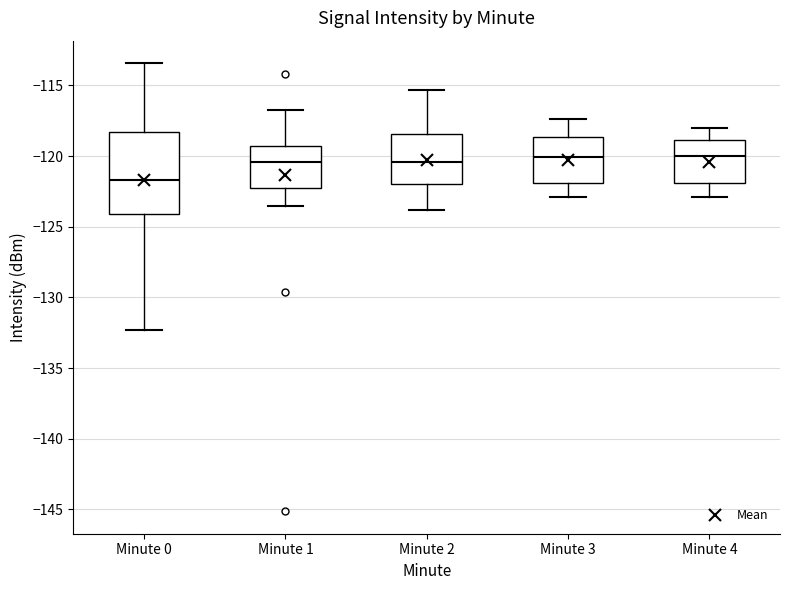

Reading left to right, read every box against the y-axis: the position of its median line, the range the box covers, and the ends of its whiskers. The values are not printed on the chart, so give them approximately, as read against the axis.

Minute 0: median -121.5, box -124.0 to -118.5, whiskers -132.5 to -113.5
Minute 1: median -120.5, box -122.0 to -119.5, whiskers -123.5 to -116.5
Minute 2: median -120.5, box -122.0 to -118.5, whiskers -124.0 to -115.5
Minute 3: median -120.0, box -122.0 to -118.5, whiskers -123.0 to -117.5
Minute 4: median -120.0, box -122.0 to -119.0, whiskers -123.0 to -118.0